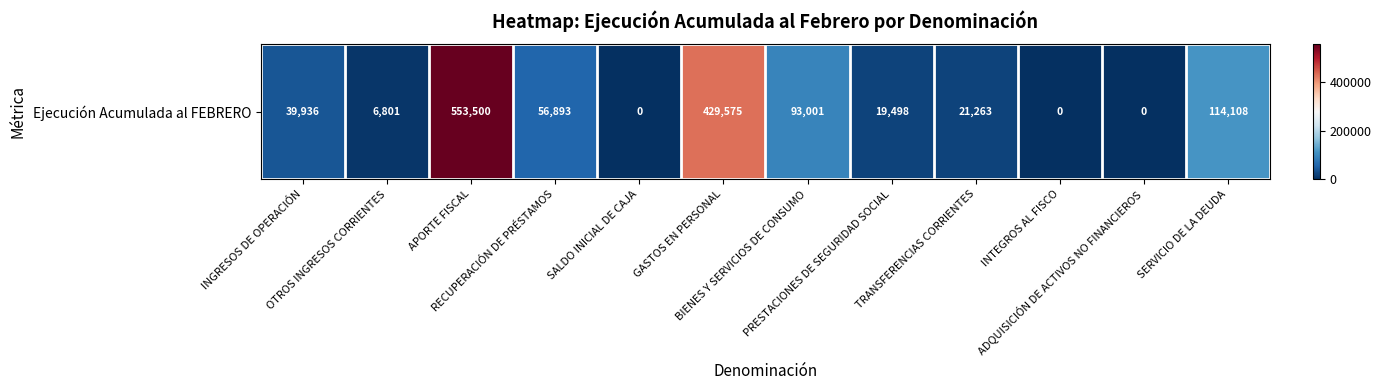

Where does the data first go above 39936?

APORTE FISCAL